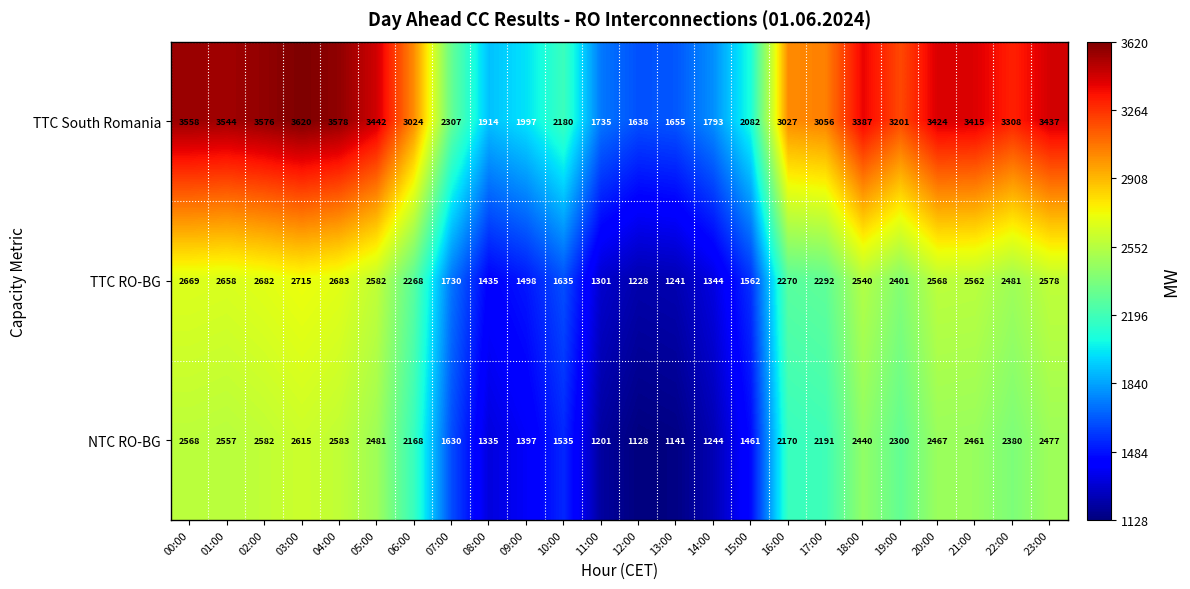

At 22:00, list the series in order from smallest to largest.

NTC RO-BG, TTC RO-BG, TTC South Romania